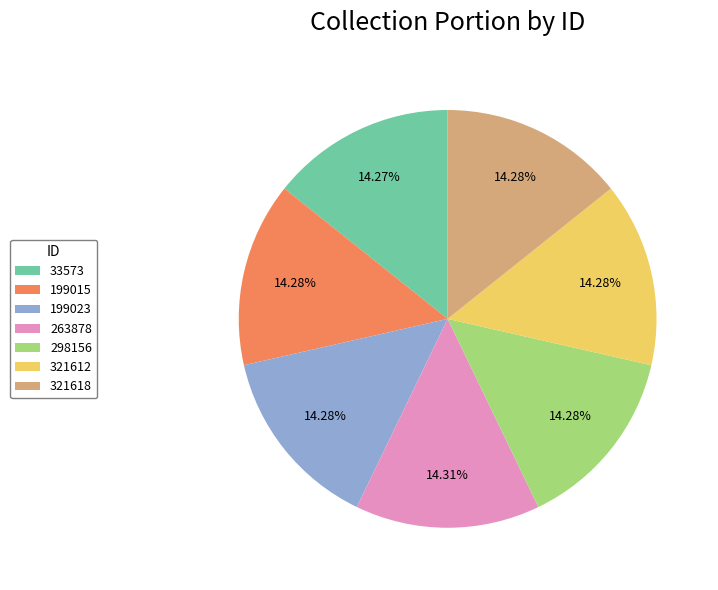

What percentage is the 33573 slice, to the nearest percent?

14%